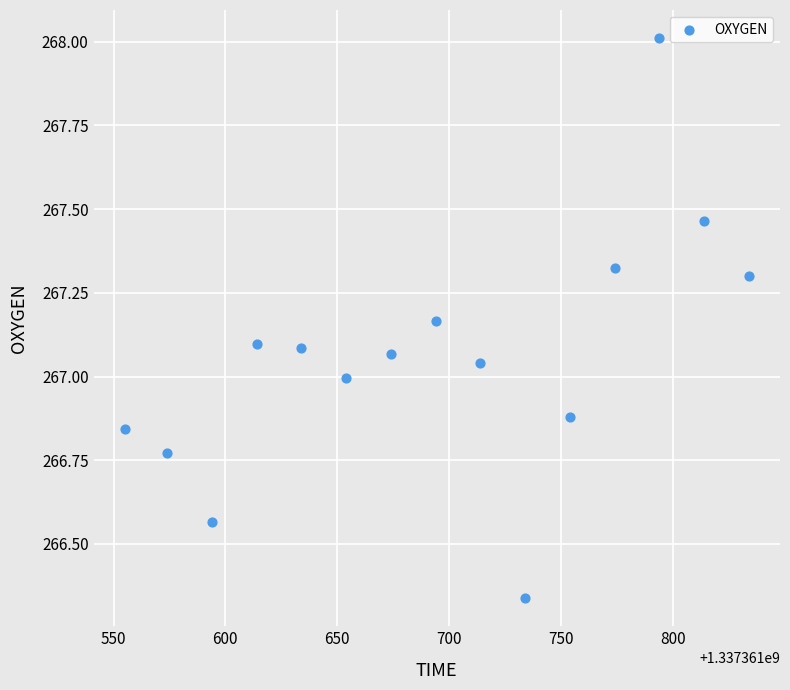

What is the range of X values (max minus min)?

279.0